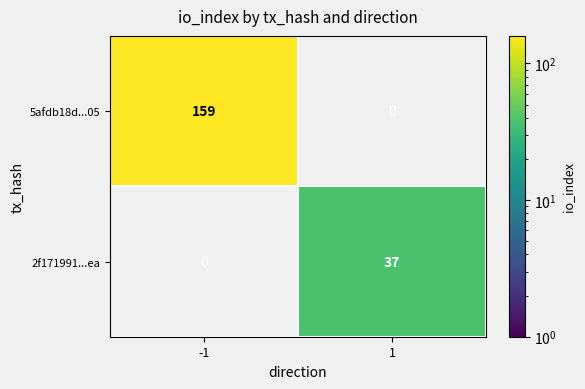

The value of 5afdb18d...05 at -1 is 85. True or false?

False